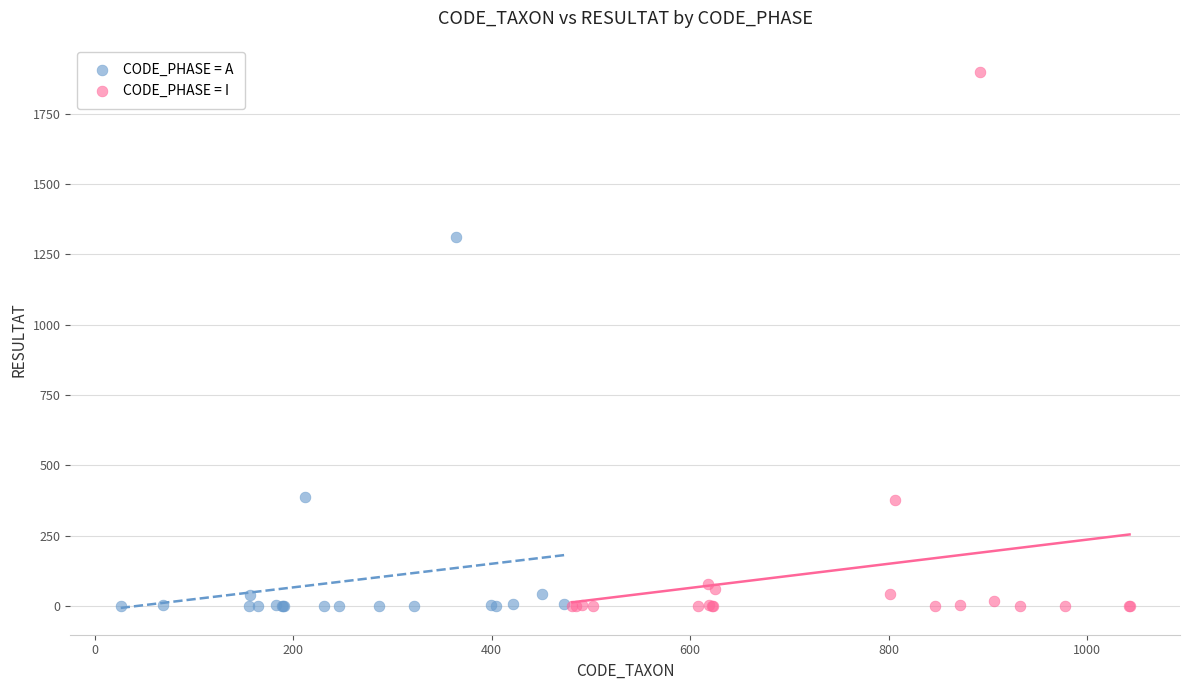

Which series reaches the maximum Y coordinate?

CODE_PHASE = I